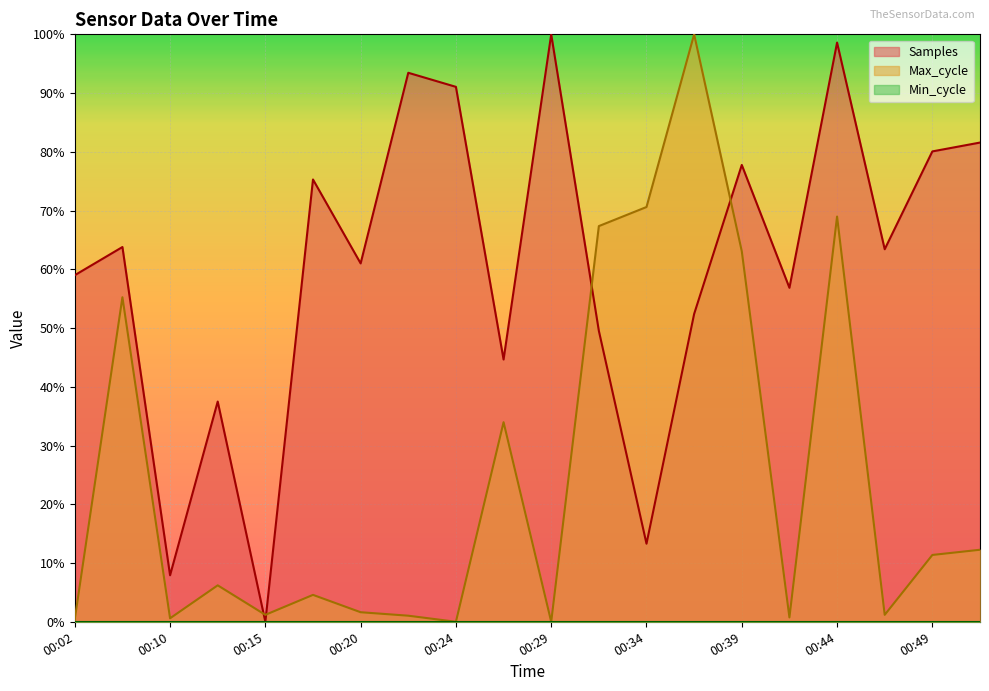

What is the difference between the Max_cycle values at 00:37 and 00:29?

1.0